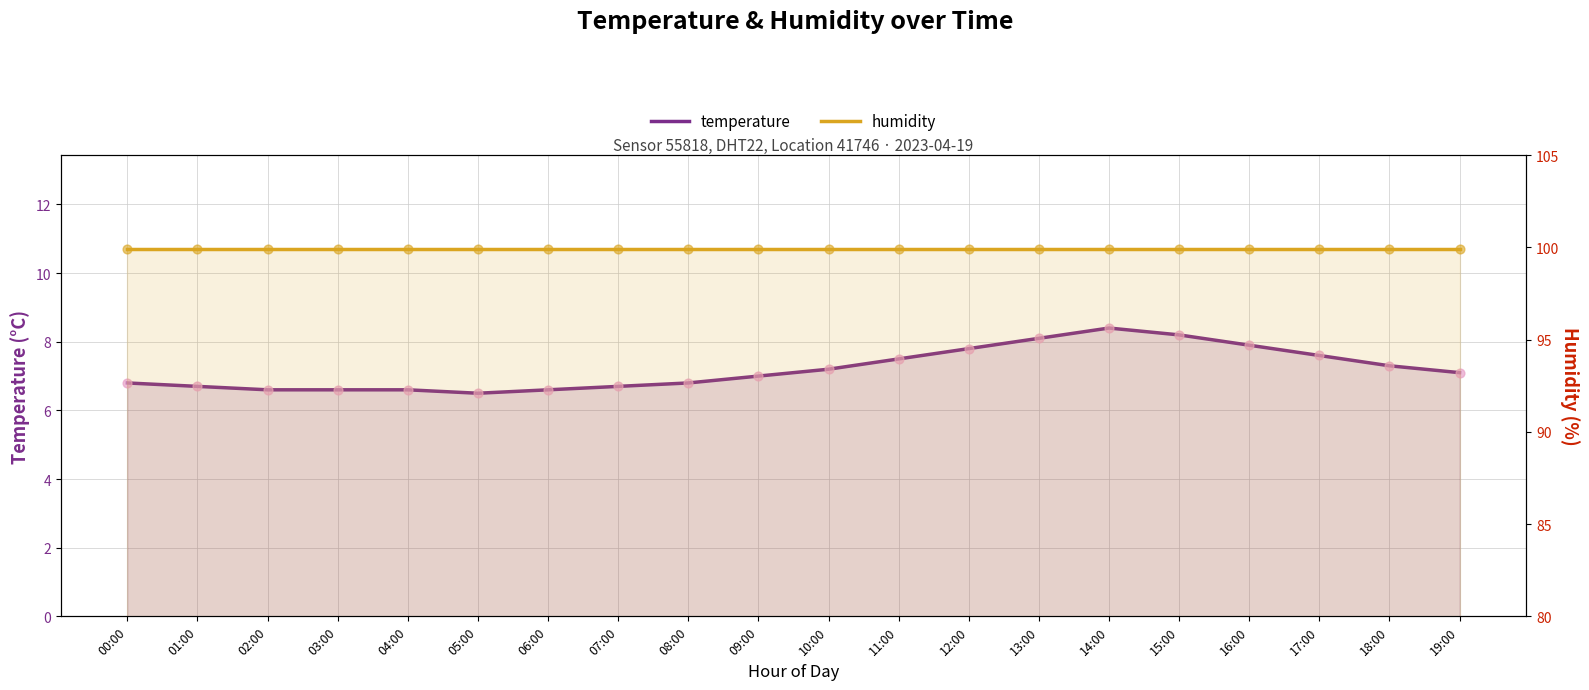

At how many categories does at least one series exceed 49?

20